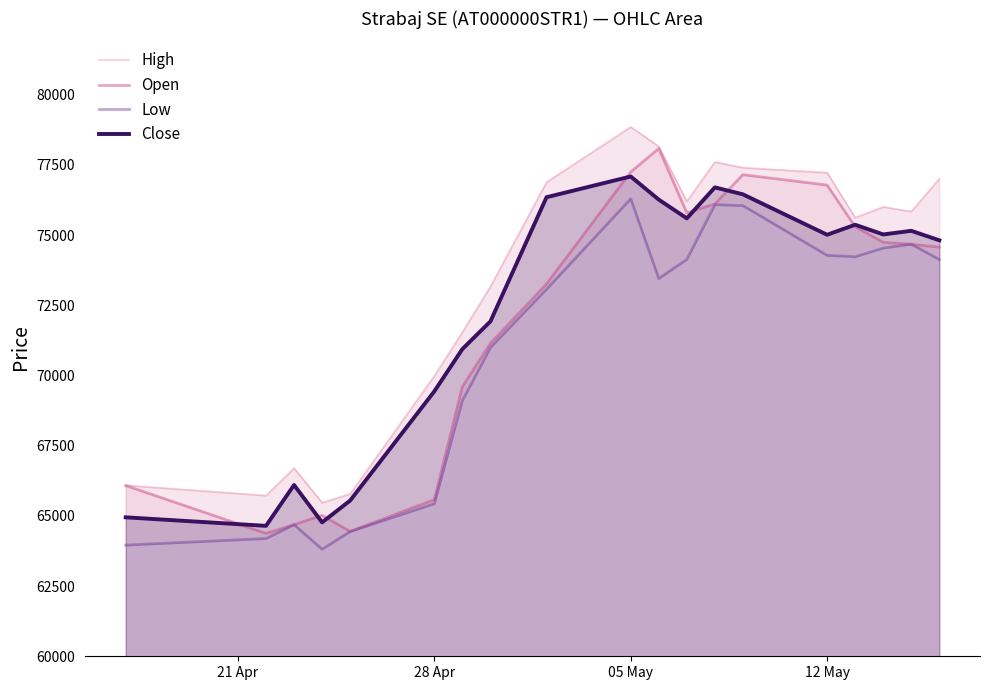

What is the minimum value for High?

65470